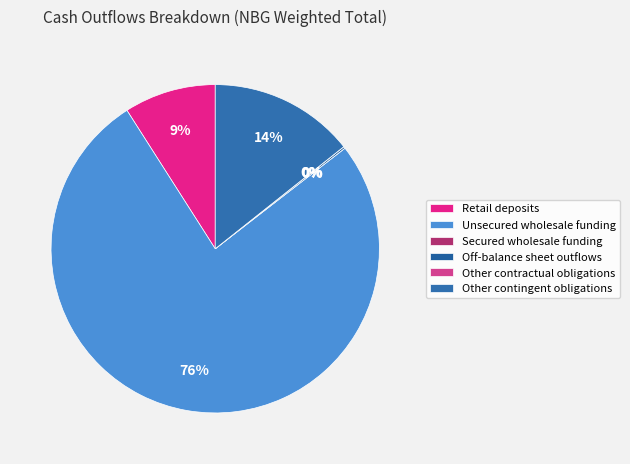

Count the number of slices in the pie.

6